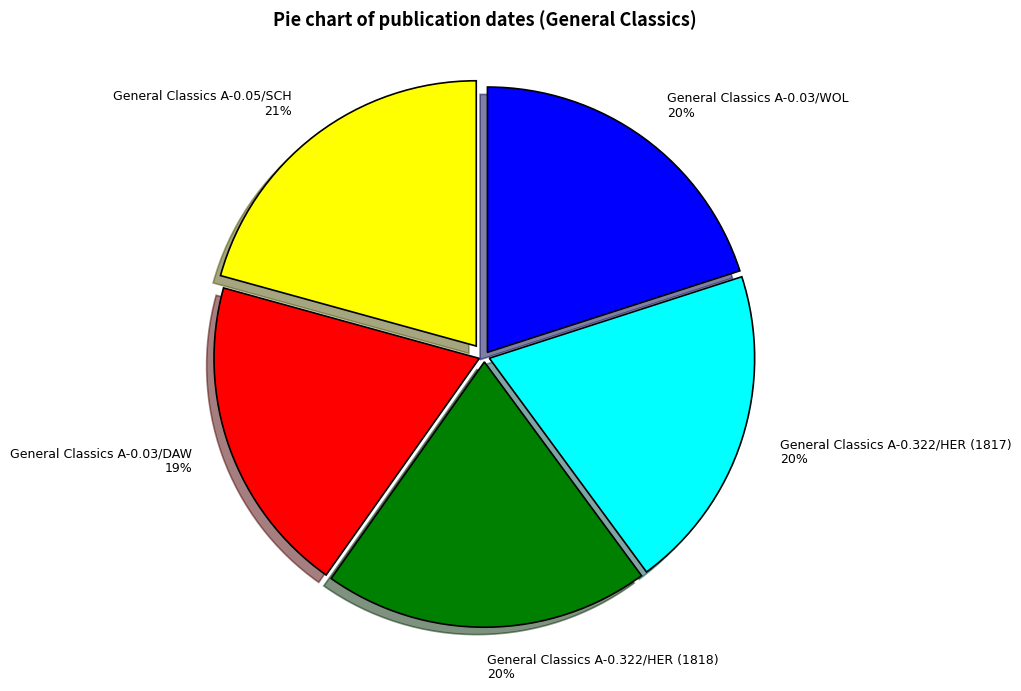

Does General Classics A-0.05/SCH 21% account for over 50% of the chart?

No